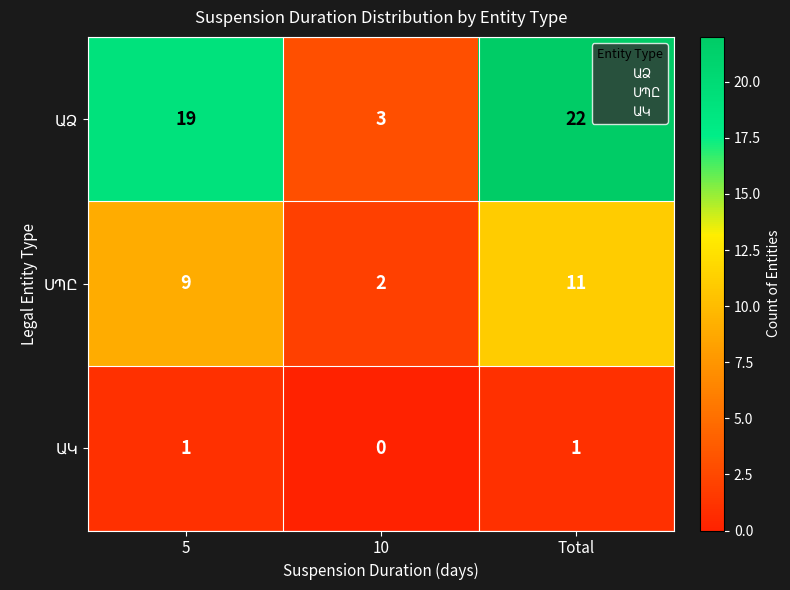

What is the spread (max minus min) of values at 5?

18